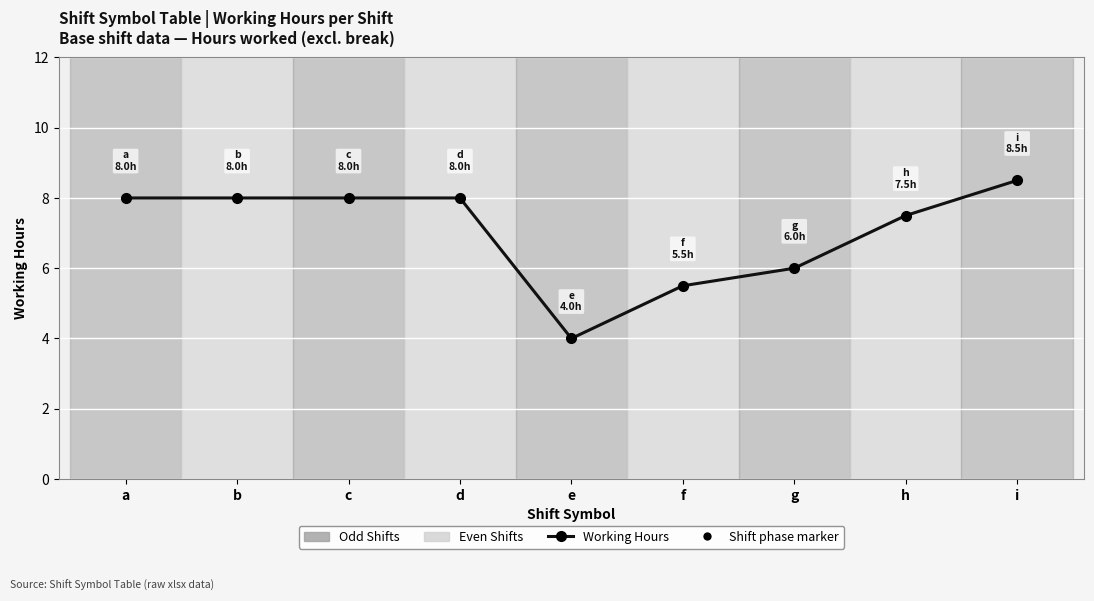

Is it true that the value at g is 4.0?

False